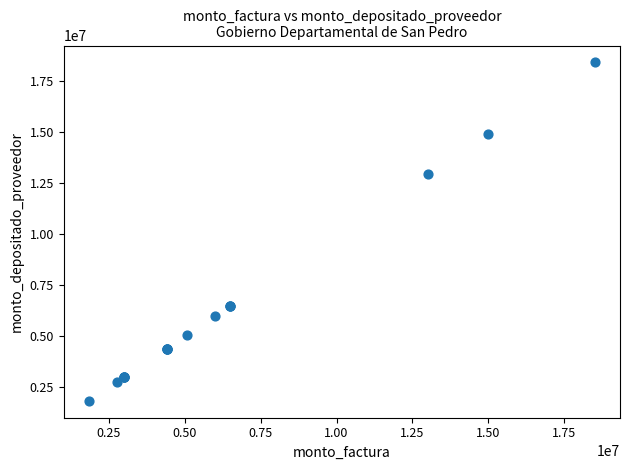

What Y value in the scatter plot is closest to 10132024?

12950868